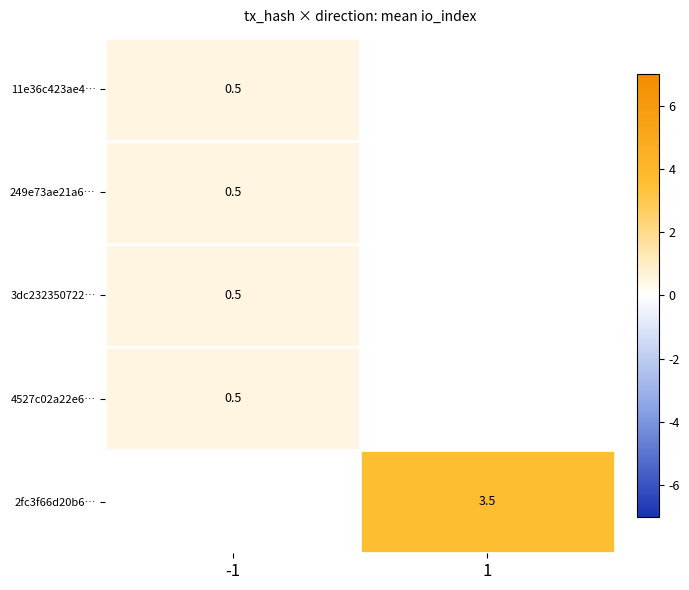

What is the greatest value displayed?

3.5